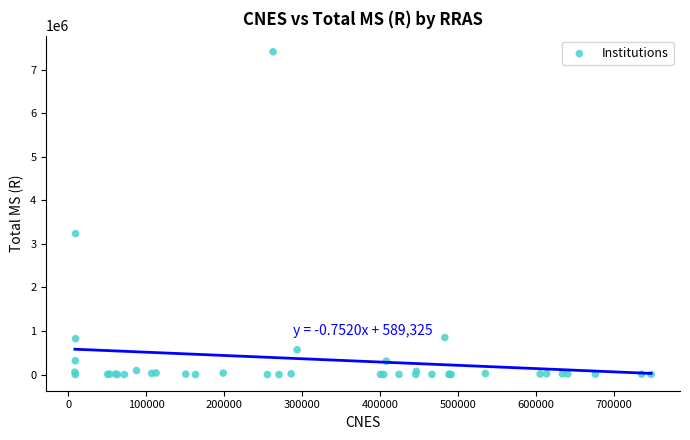

What Y value in the scatter plot is closest to 3704106?

3234625.2